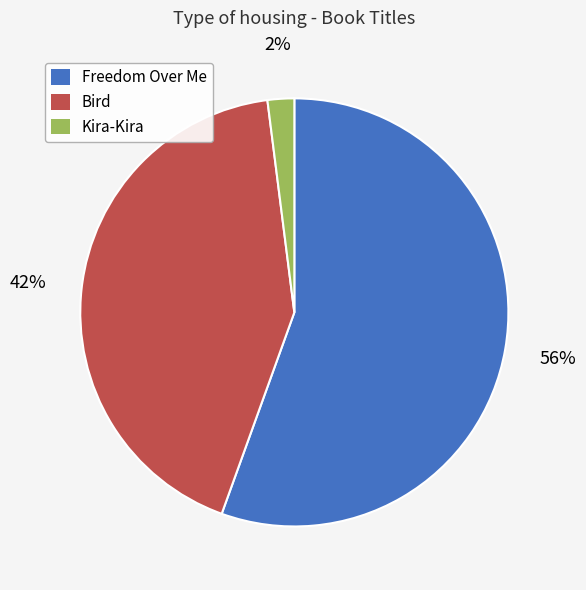

Which slice is the smallest?

Kira-Kira